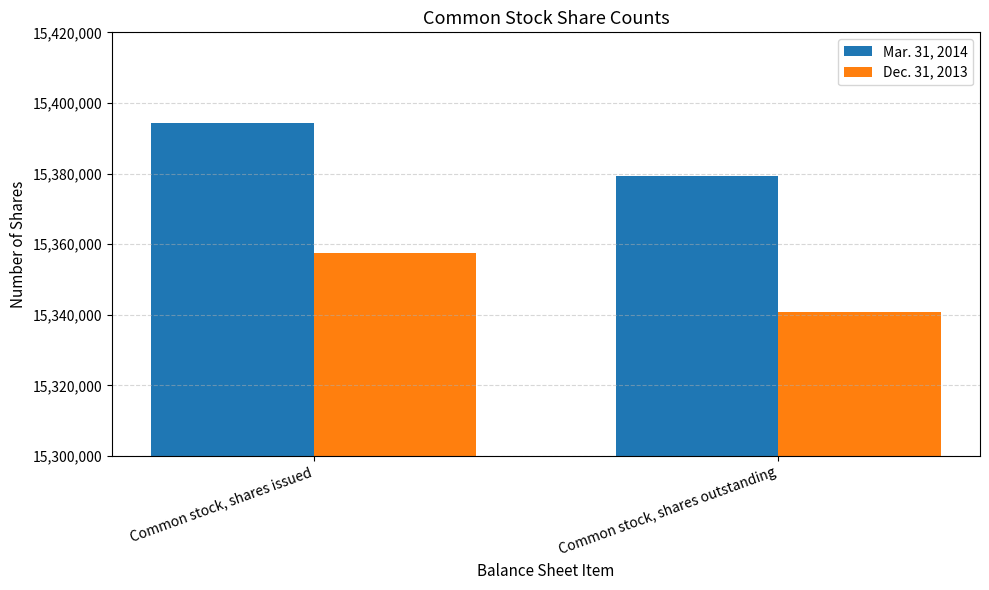

Are the bars horizontal?

No